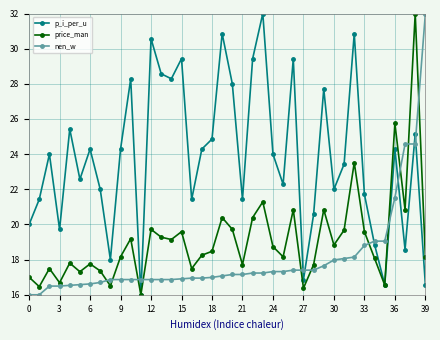

Which series has the largest total across all categories?

p_i_per_u